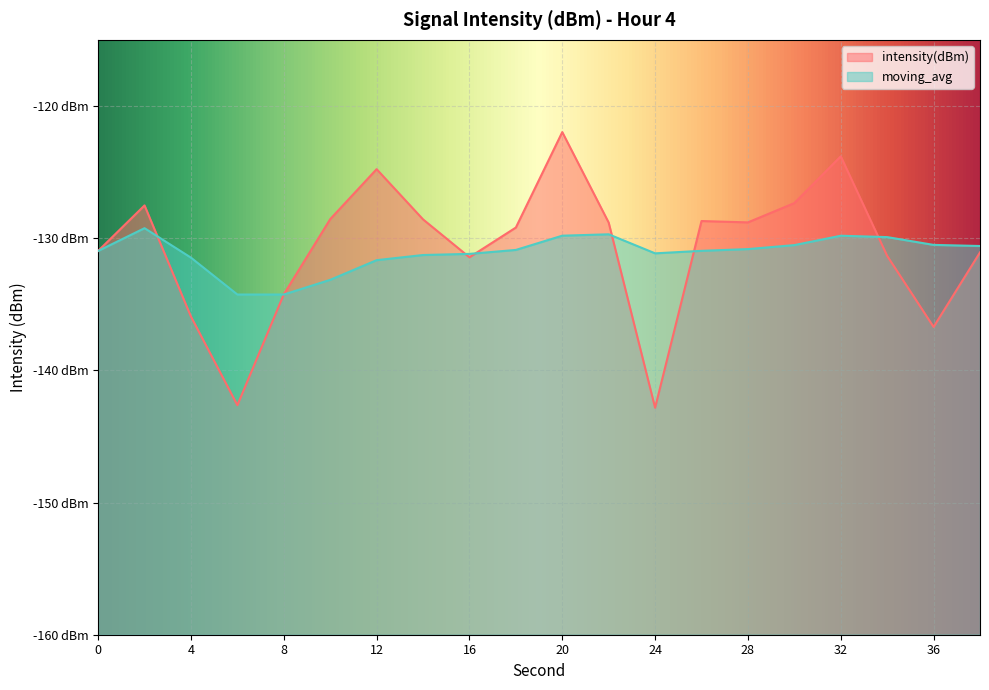

Reading left to right, transcribe all the data shown in this chart.

intensity(dBm): -131.0	-127.5	-135.9	-142.6	-134.3	-128.6	-124.8	-128.6	-131.4	-129.2	-122.0	-128.8	-142.8	-128.7	-128.8	-127.4	-123.8	-131.3	-136.7	-131.1
moving_avg: -131.0	-129.2	-131.5	-134.3	-134.3	-133.2	-131.7	-131.3	-131.2	-130.9	-129.8	-129.7	-131.1	-131.0	-130.8	-130.5	-129.8	-129.9	-130.5	-130.6